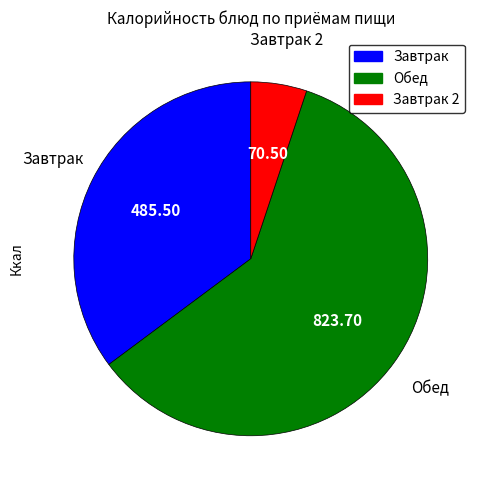

Is there a majority slice in this chart?

Yes